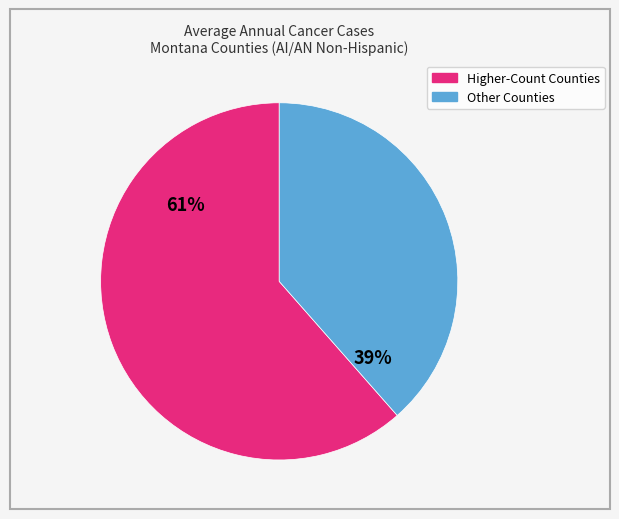

To the nearest percent, what is the average slice percentage?

50%